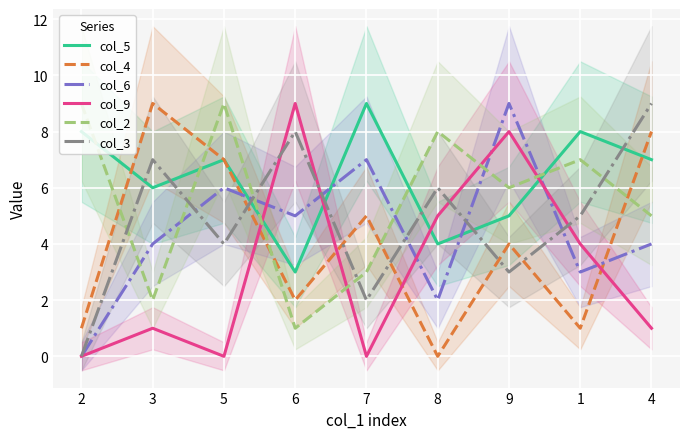

What is the difference between the maximum and minimum values in the col_2 series?

8